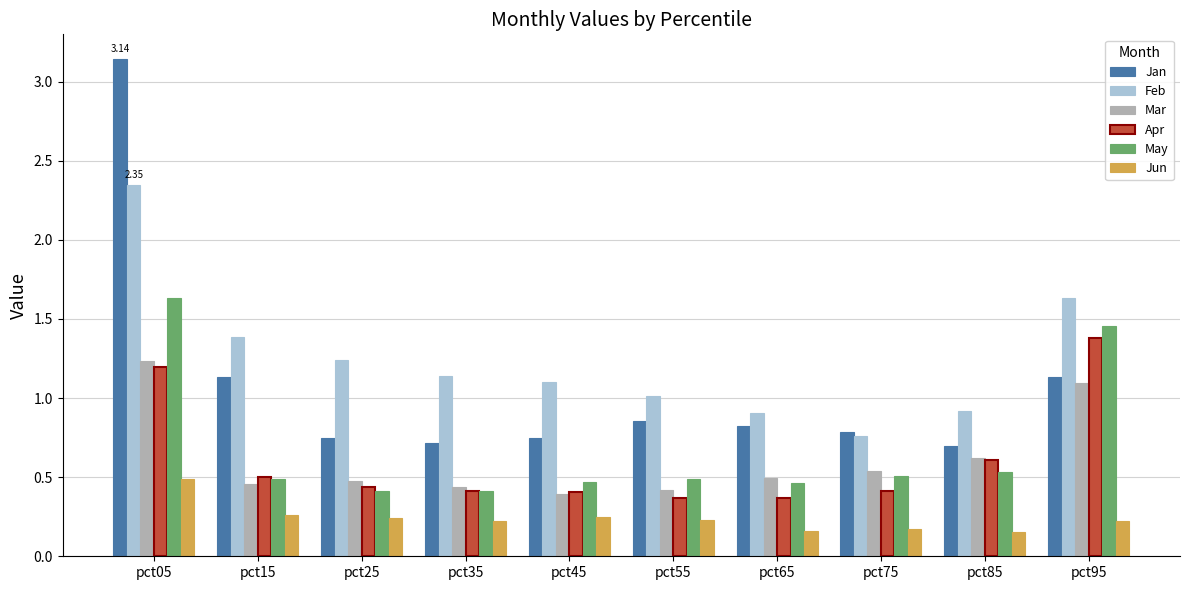

What is the average value of the May series?

0.7